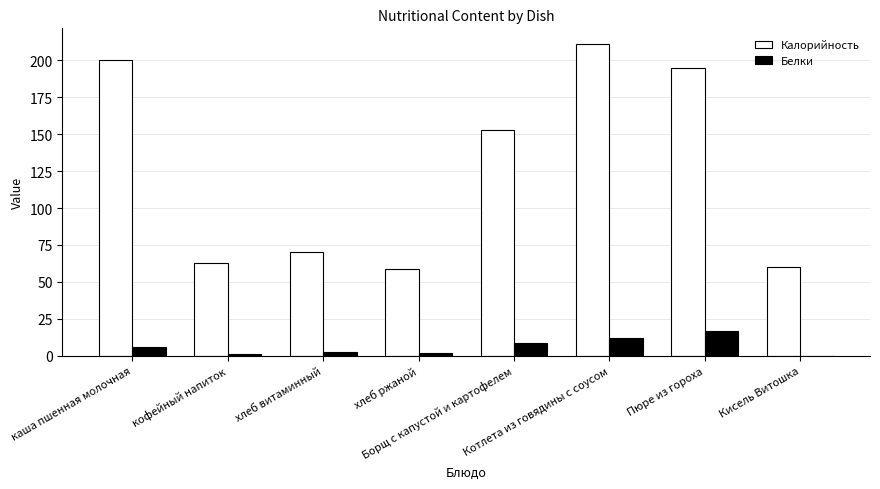

What is the spread (max minus min) of values at Кисель Витошка?

60.0